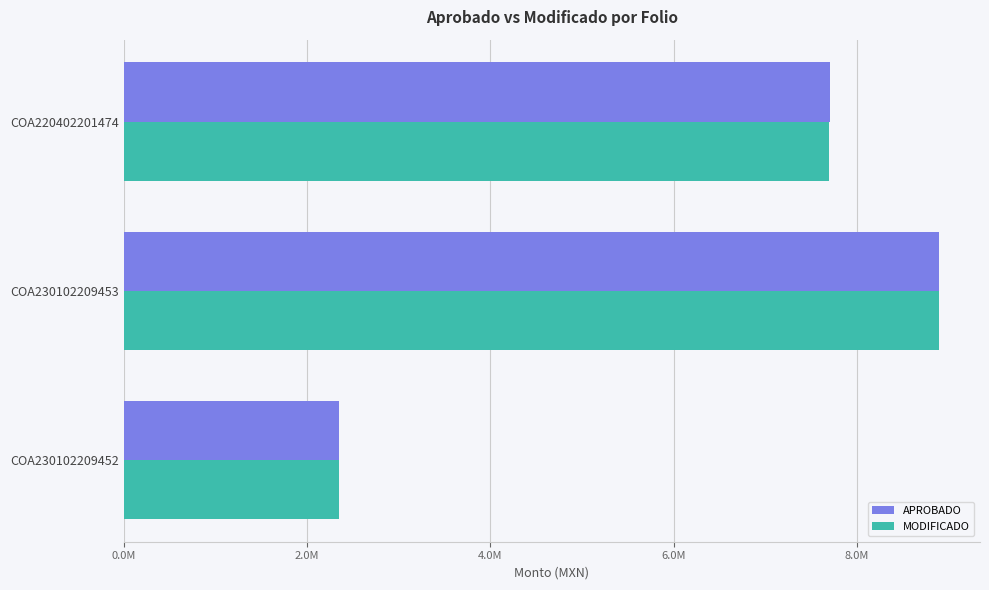

Rank the categories by MODIFICADO value from lowest to highest.

COA230102209452, COA220402201474, COA230102209453